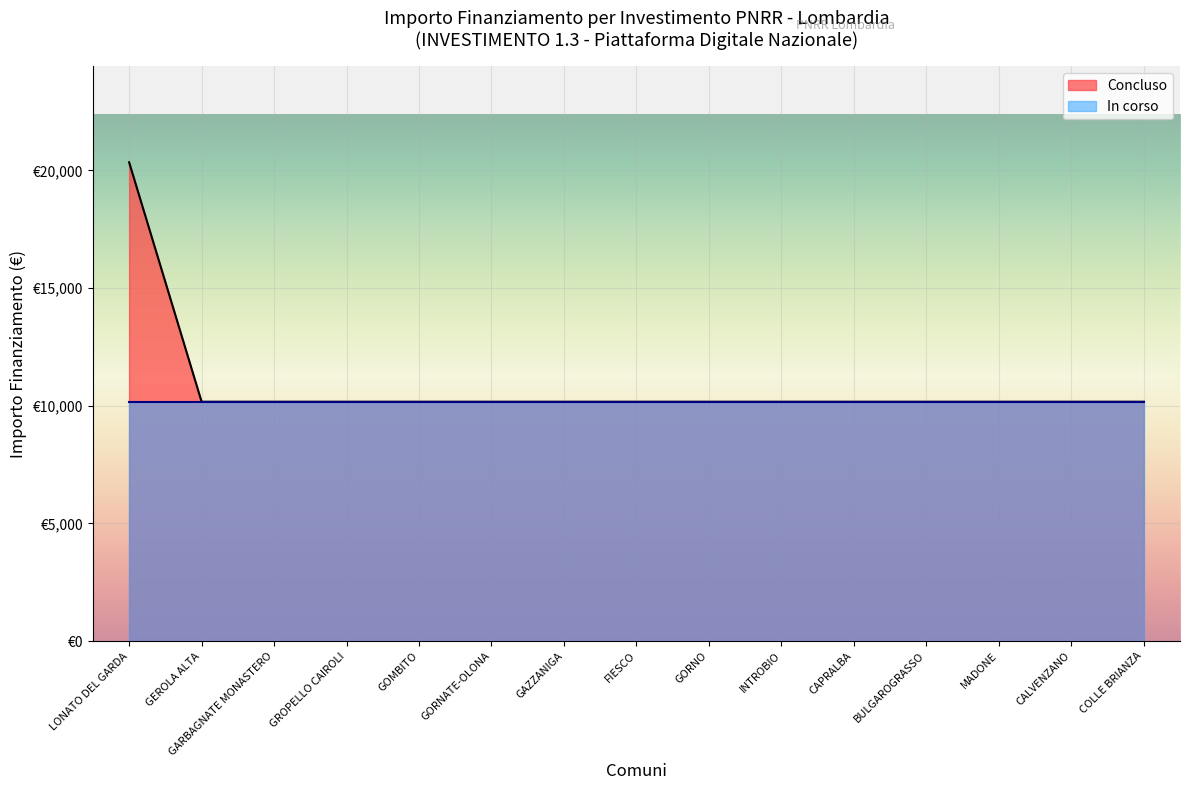

What are all the series names shown in the legend?

Concluso, In corso